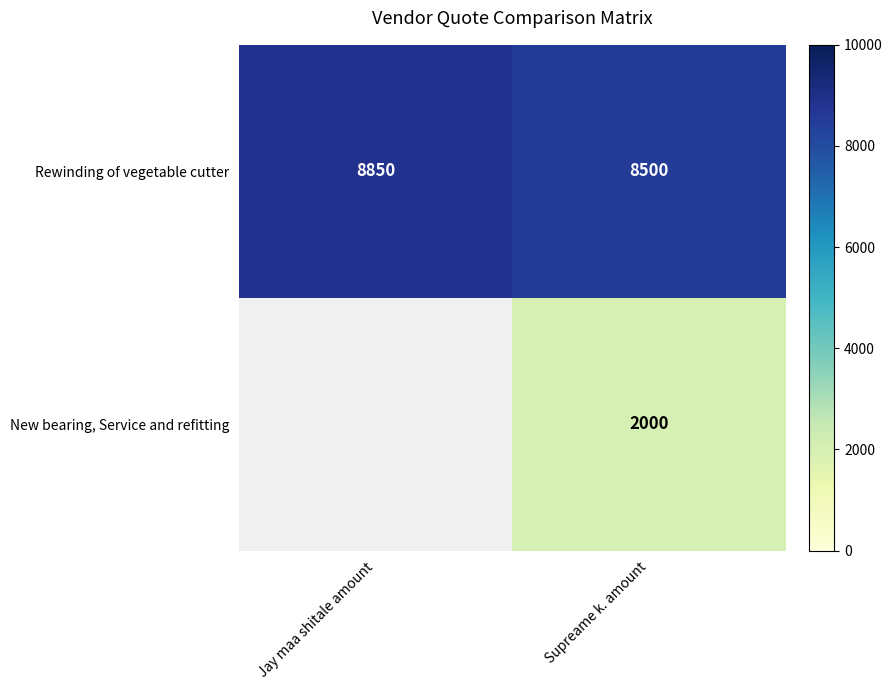

What is the difference between the highest and lowest values at Supreame k. amount?

6500